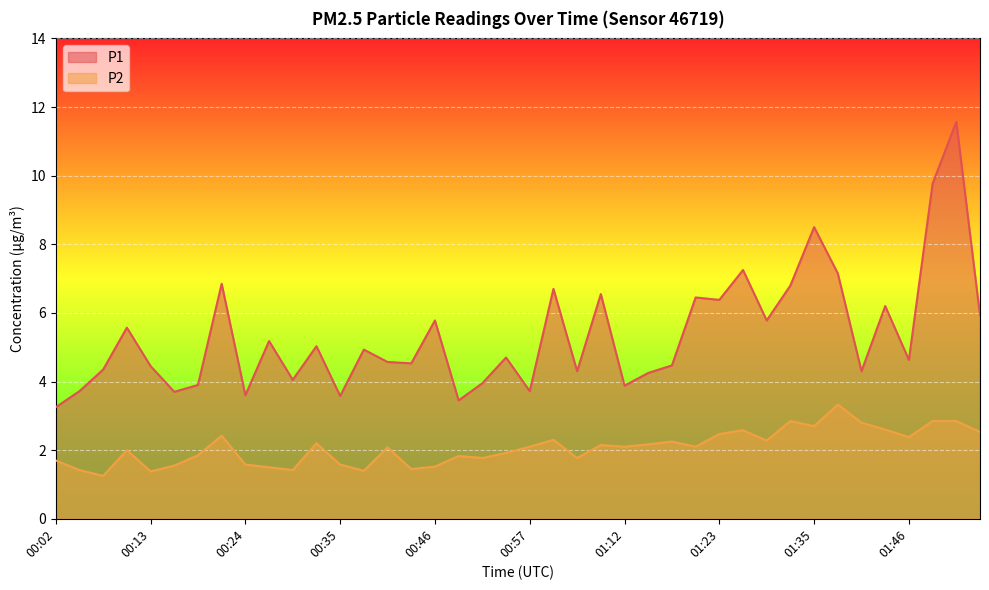

Which category has the highest value across all series?

01:52